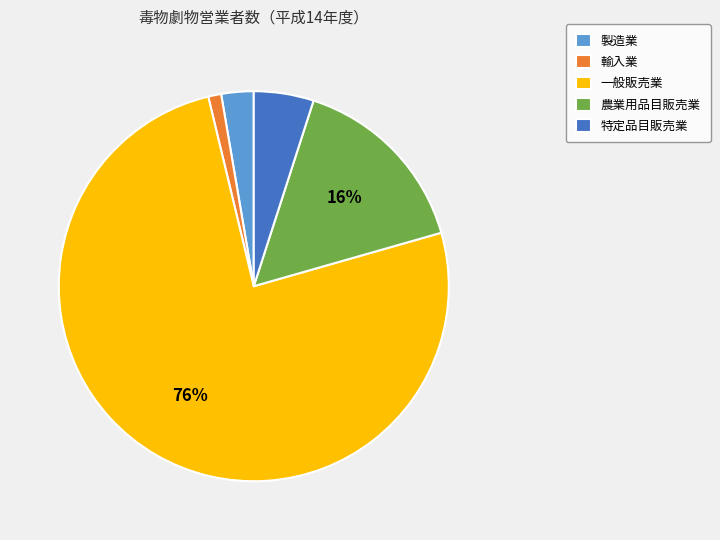

To the nearest percent, what is the average slice percentage?

20%